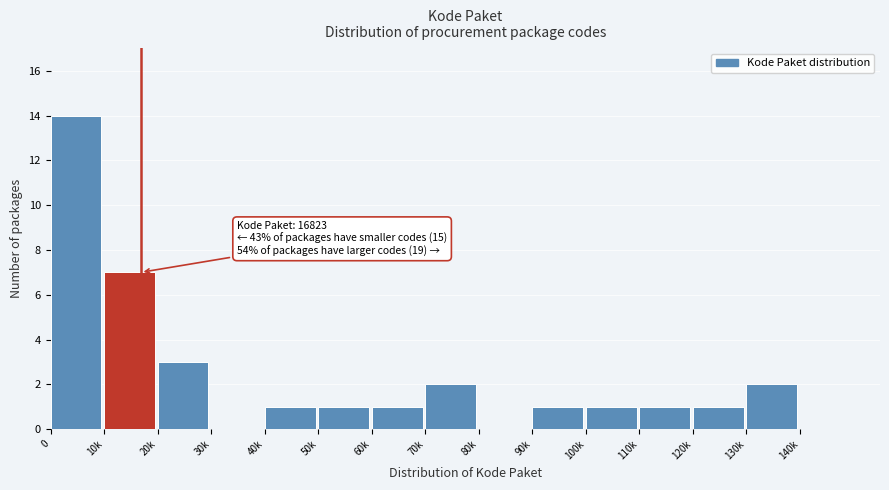

Reading left to right, what are all the values shown in this chart?

0=14	10k=7	20k=3	30k=0	40k=1	50k=1	60k=1	70k=2	80k=0	90k=1	100k=1	110k=1	120k=1	130k=2	140k=0